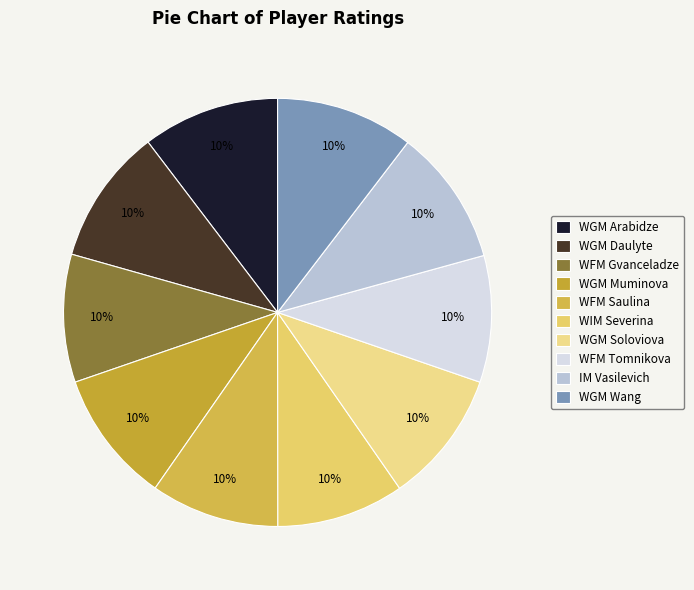

Combined, what portion of the pie is WFM Tomnikova and WGM Arabidze?

19.9%